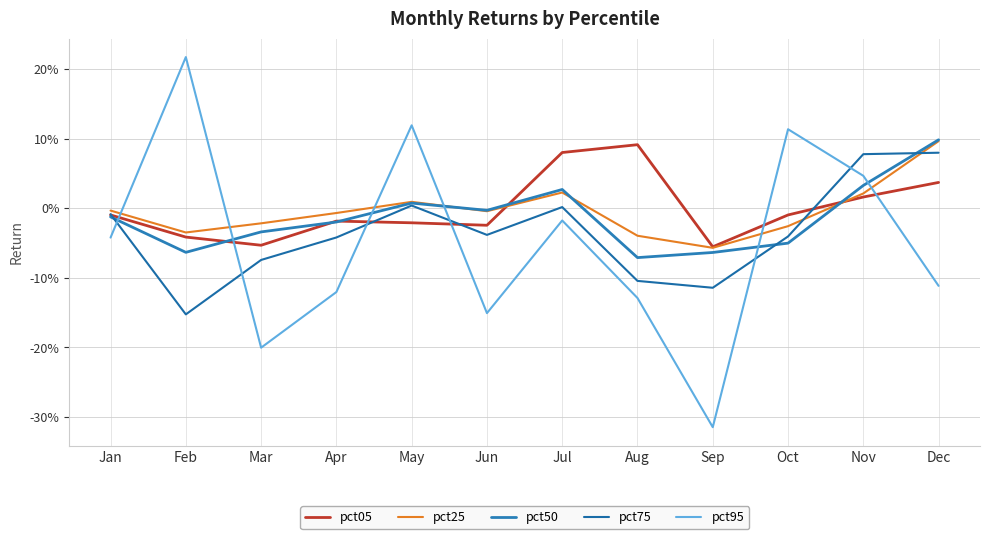

Which series has the largest range (max minus min)?

pct95